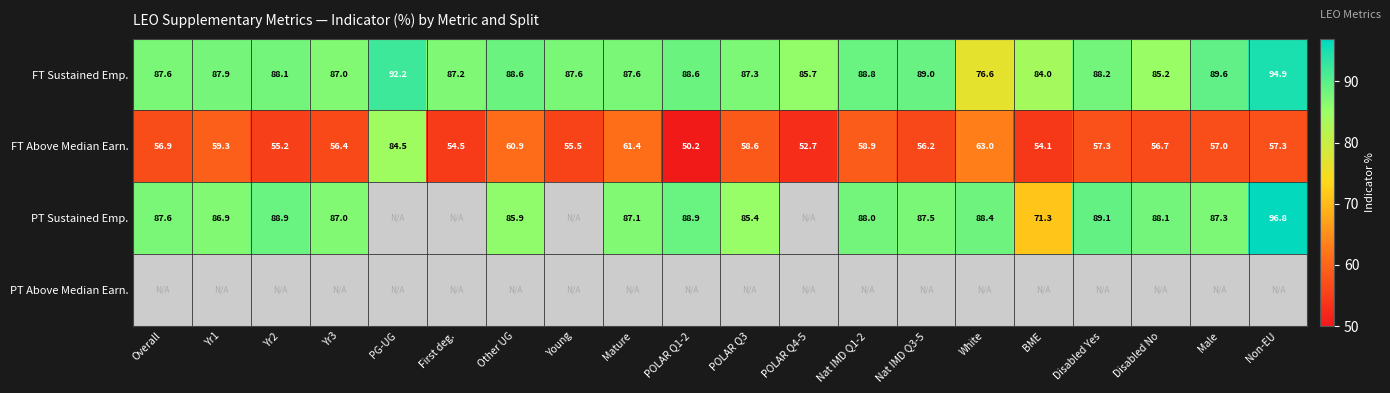

Where is FT Above Median Earn. nearest to the value 67?

White